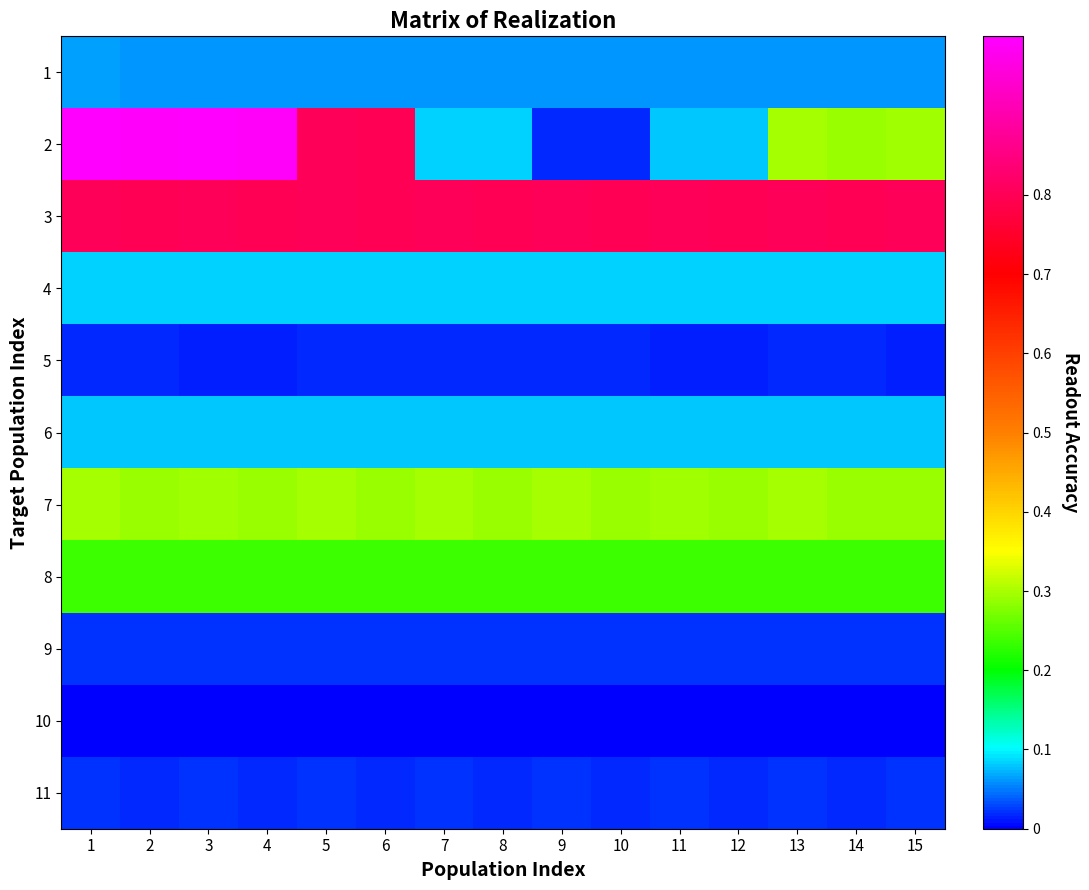

What is the spread (max minus min) of values at 11?

0.8